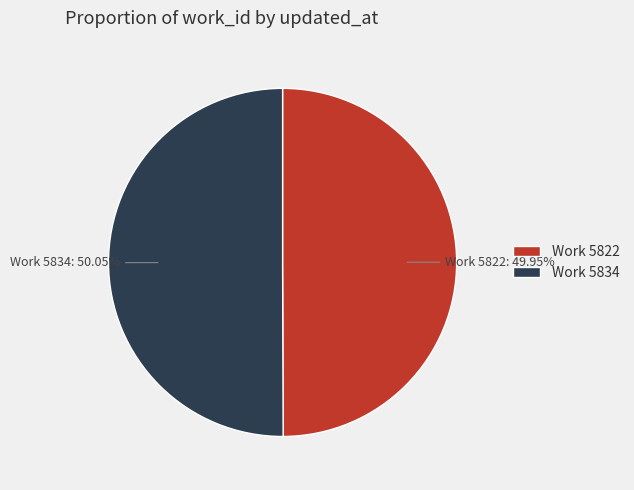

How many slices are in this pie chart?

2